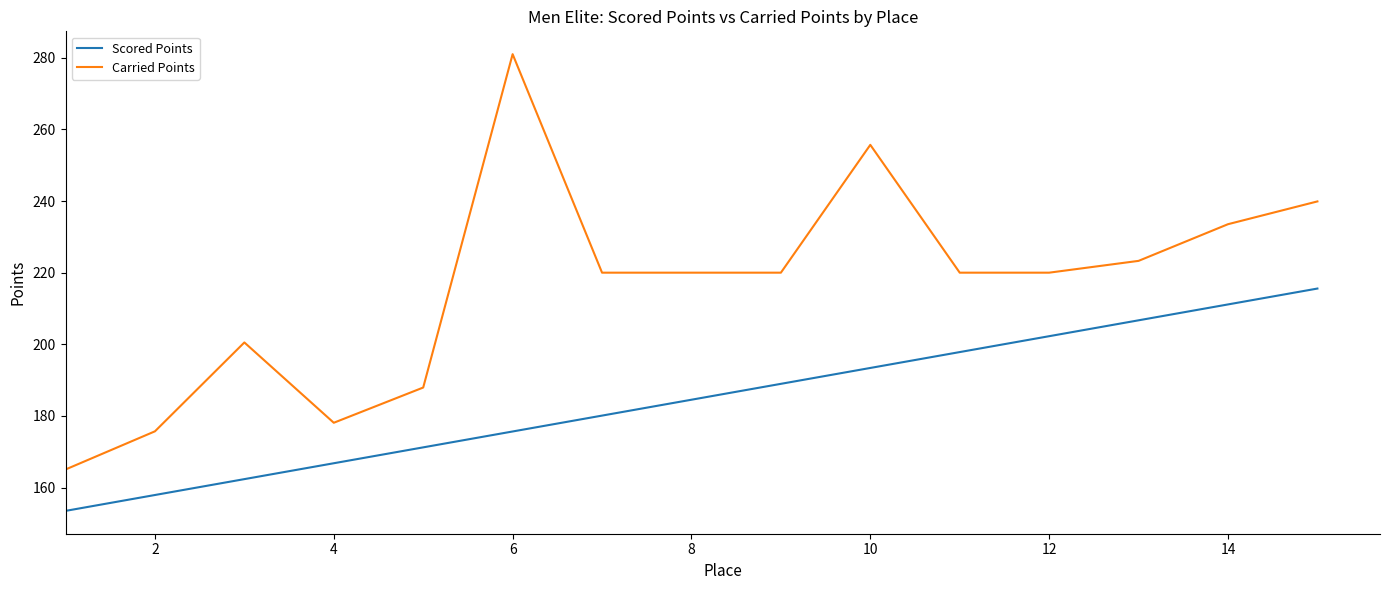

At how many categories does at least one series exceed 263?

1